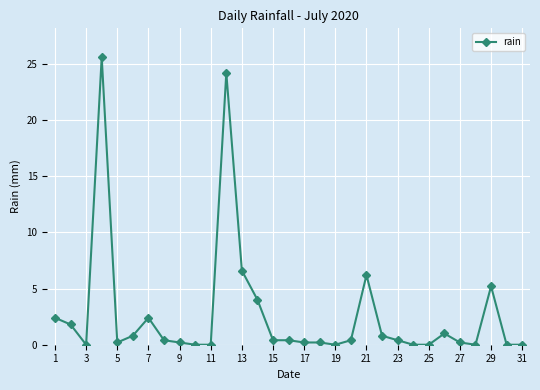

What is the greatest value displayed?

25.6